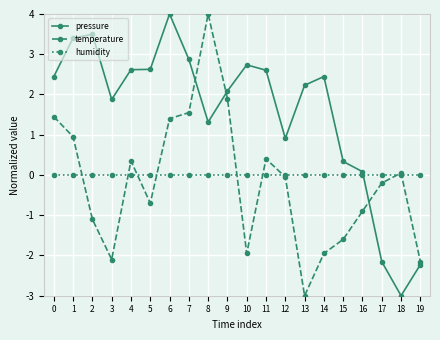

Does the chart have visible grid lines?

Yes